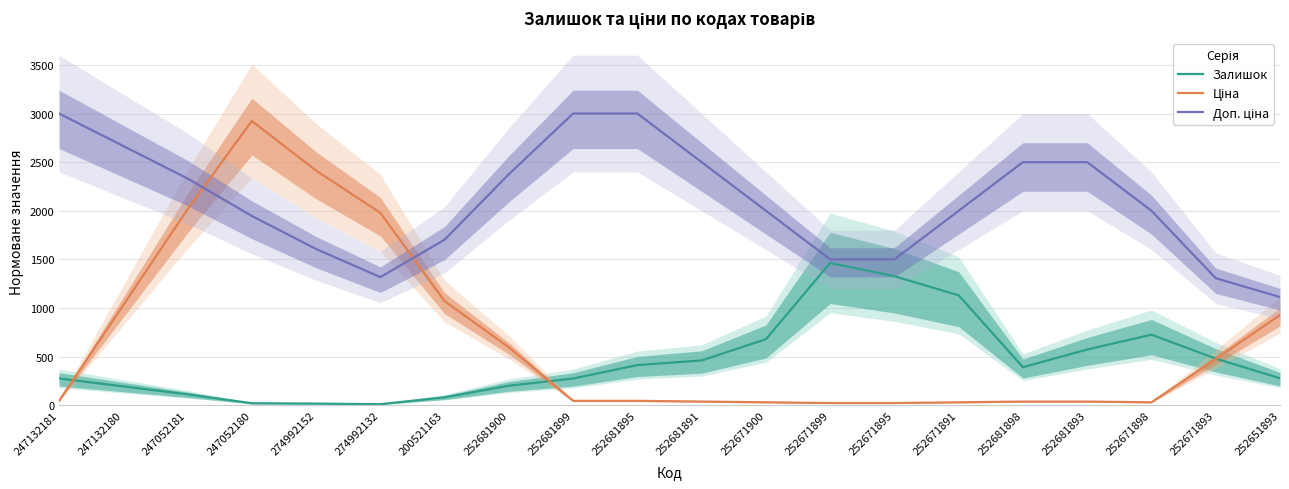

True or false: Доп. ціна has more than 1 interior local peaks.

False